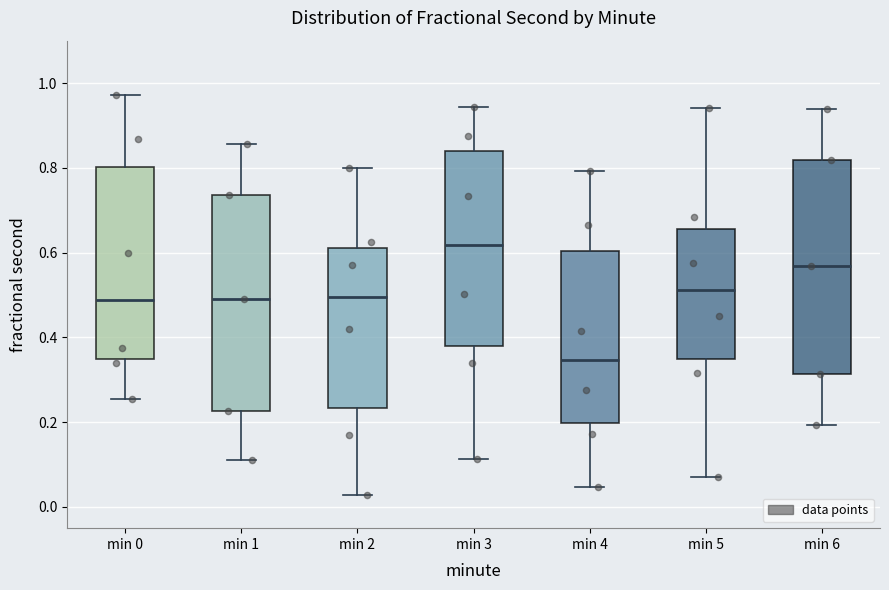

Where does the lower whisker of the box for min 0 end on the y-axis? The values are not printed on the chart, so give them approximately, as read against the axis.

0.26